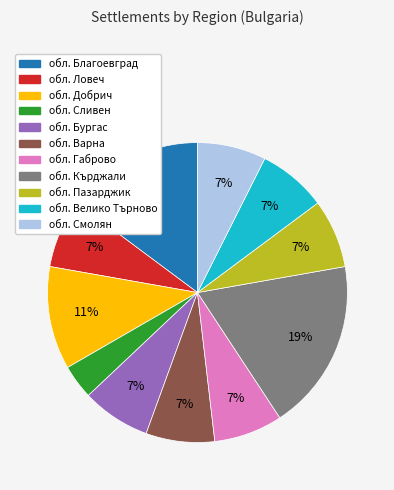

To the nearest percent, what is the combined percentage of обл. Сливен and обл. Габрово?

11%